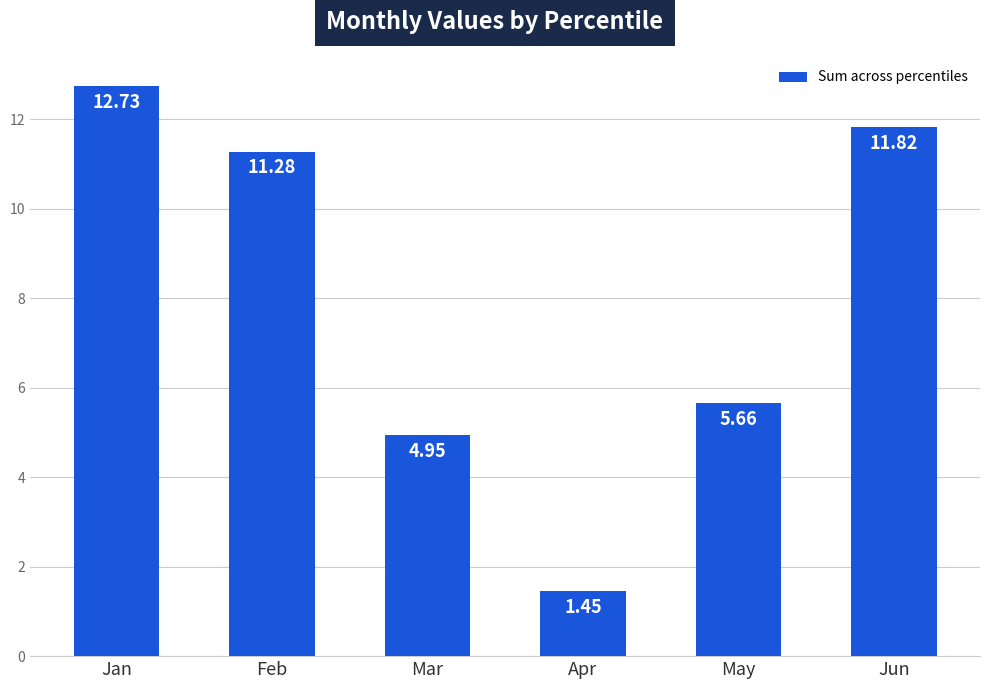

The value at Apr is 2.1. True or false?

False